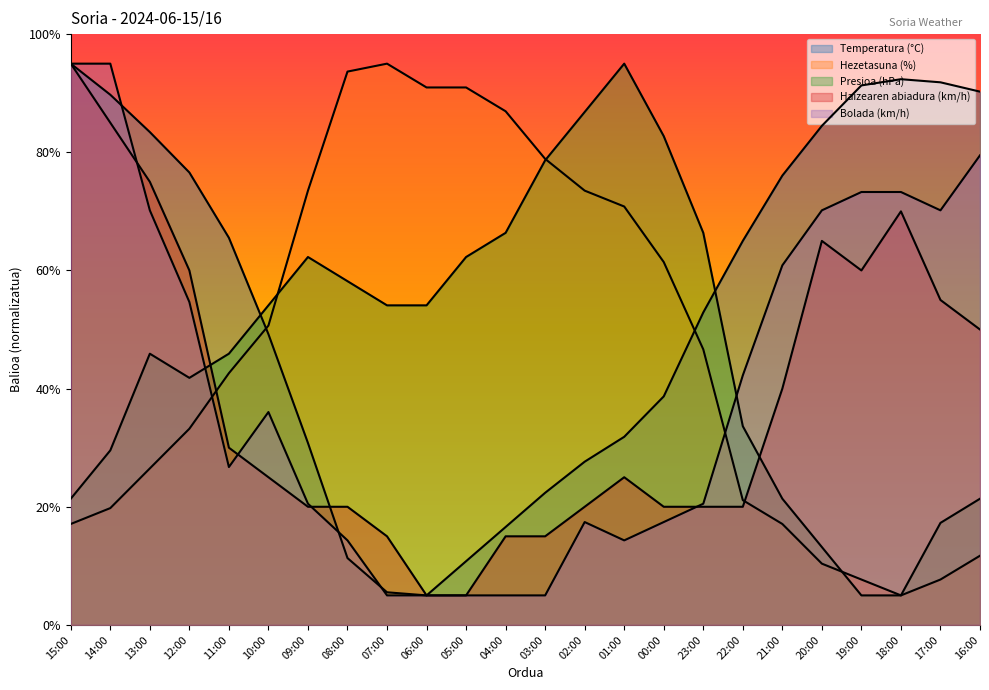

At which label does Temperatura (°C) first exceed 65?

15:00